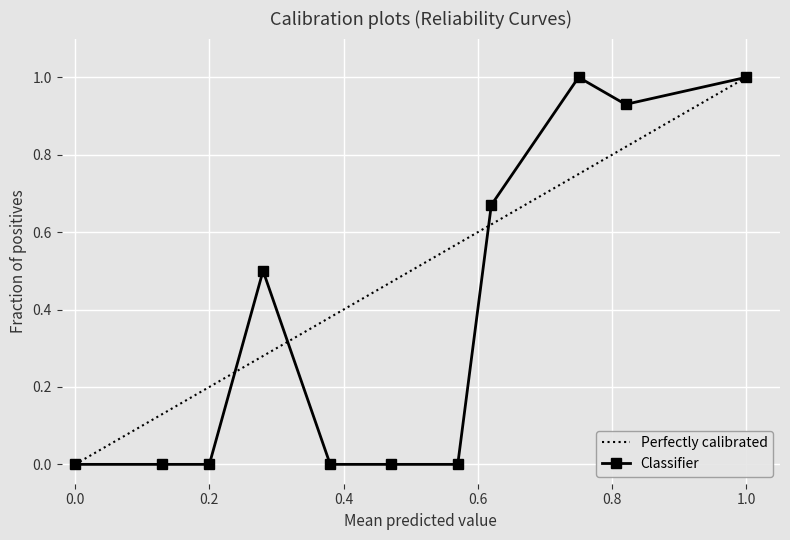

How many lines are shown in the chart?

2